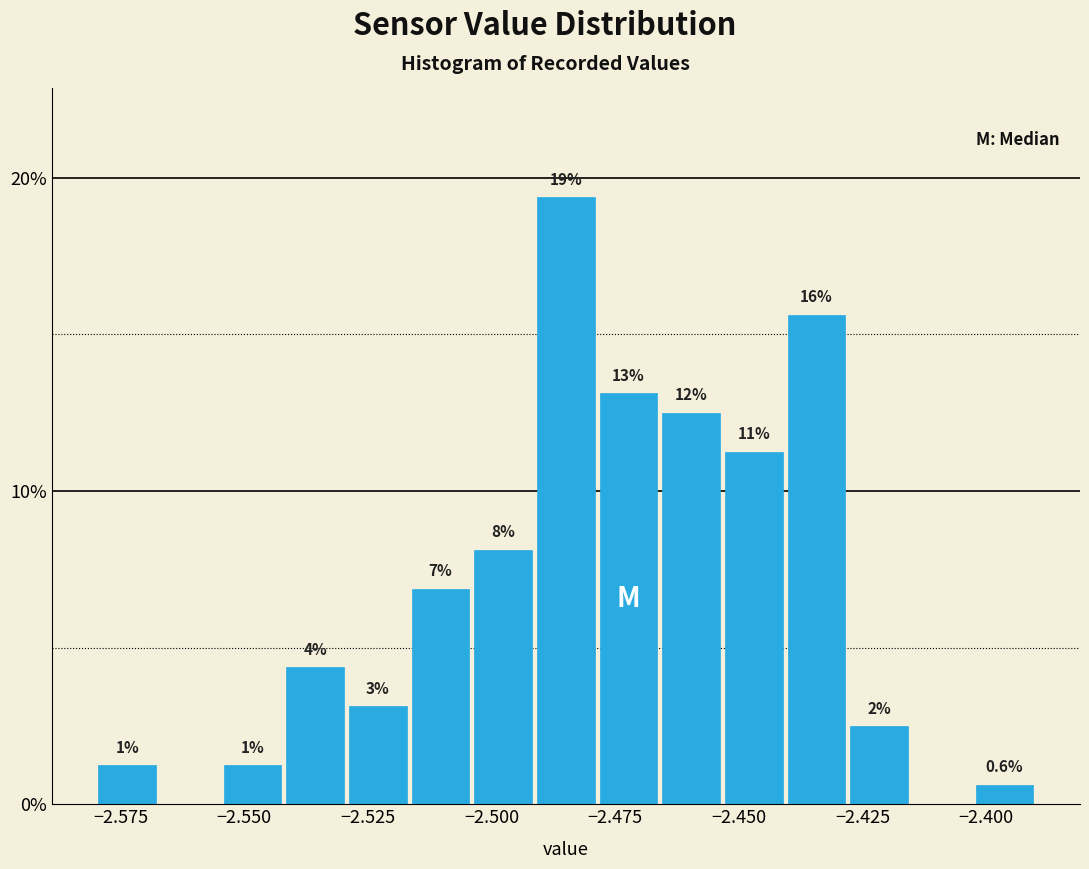

Around what value on the x-axis is the tallest bar? Give the approximate position of its centre, as read against the axis.

-2.485